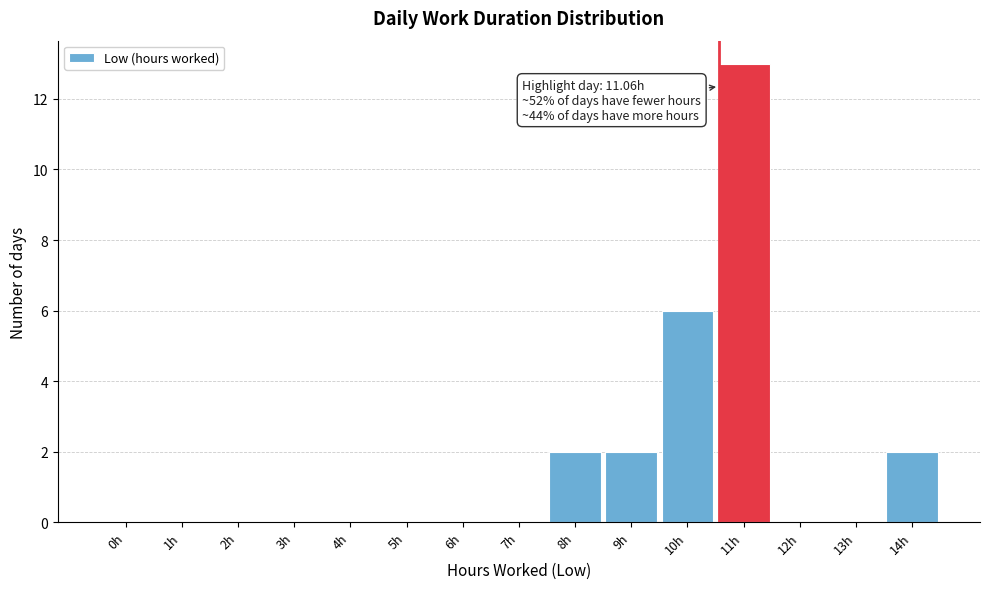

Reading left to right, transcribe all the data shown in this chart.

0h=0	1h=0	2h=0	3h=0	4h=0	5h=0	6h=0	7h=0	8h=2	9h=2	10h=6	11h=13	12h=0	13h=0	14h=2